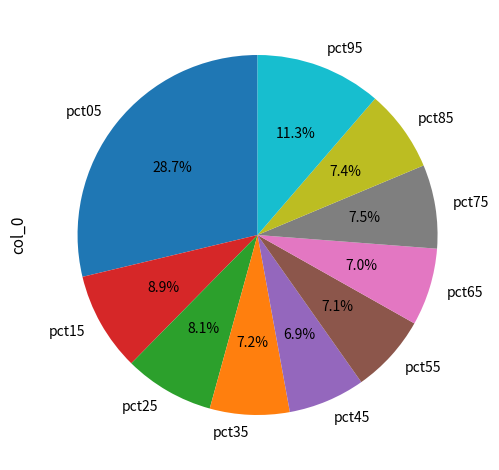

What portion of the pie excludes pct65?

93.0%